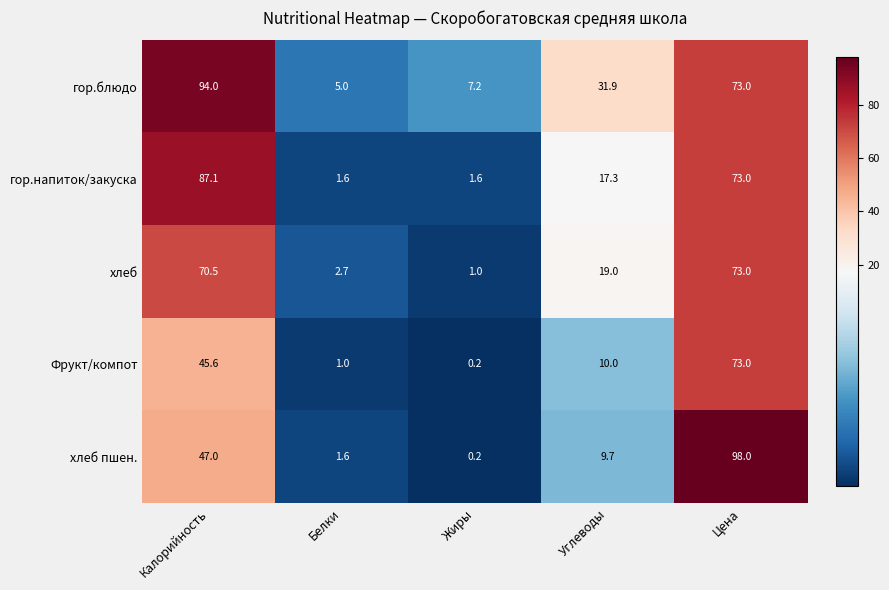

How many data points does each series have?

5